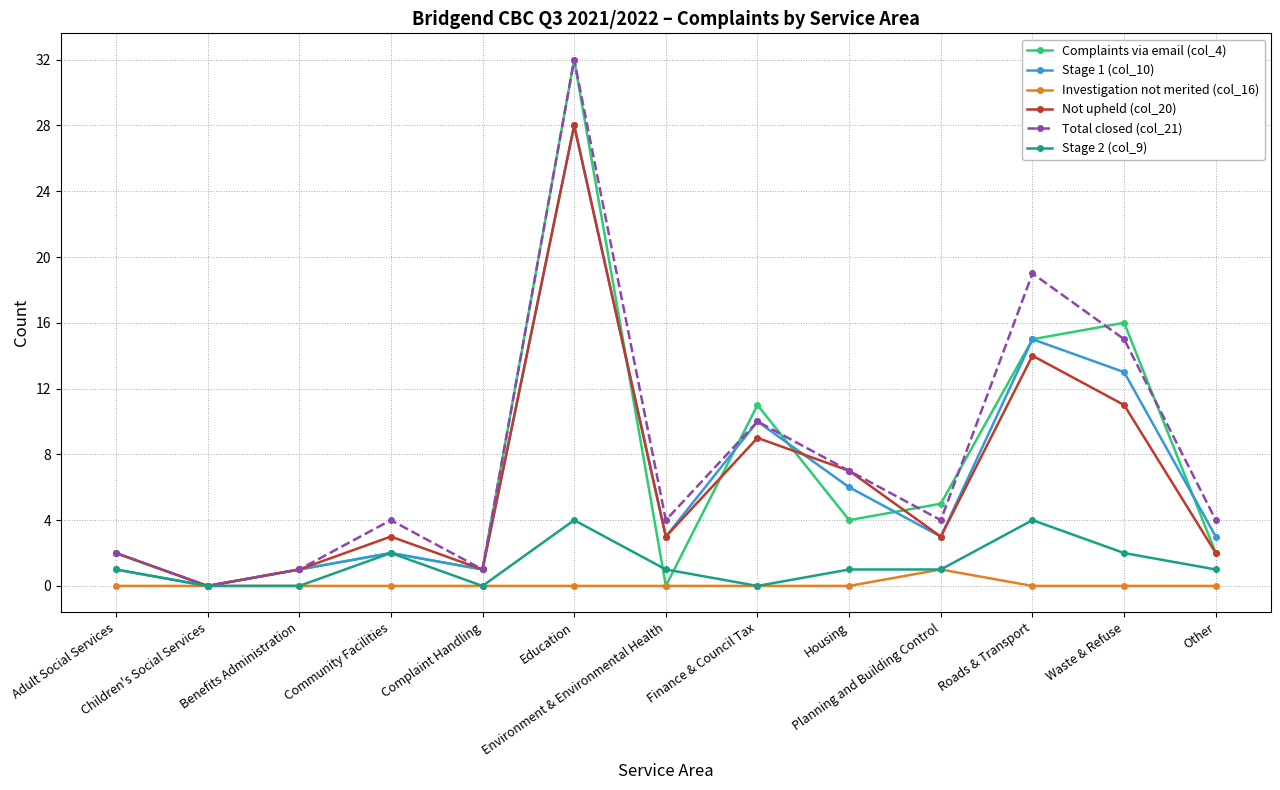

What is the maximum value shown in the chart?

32